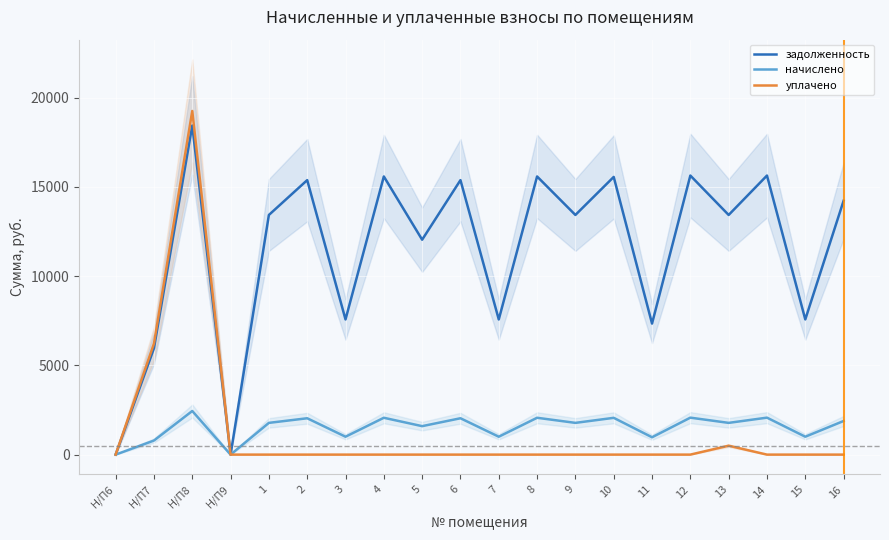

True or false: уплачено and начислено intersect in this chart.

False